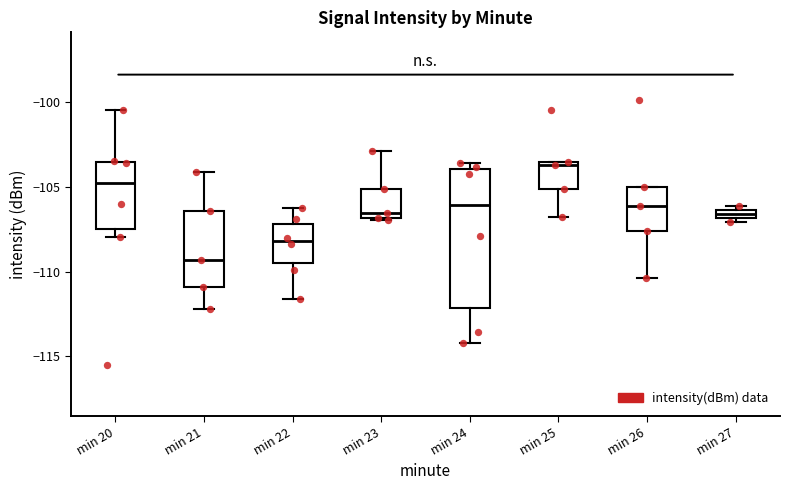

Which box has the highest median line?

min 25